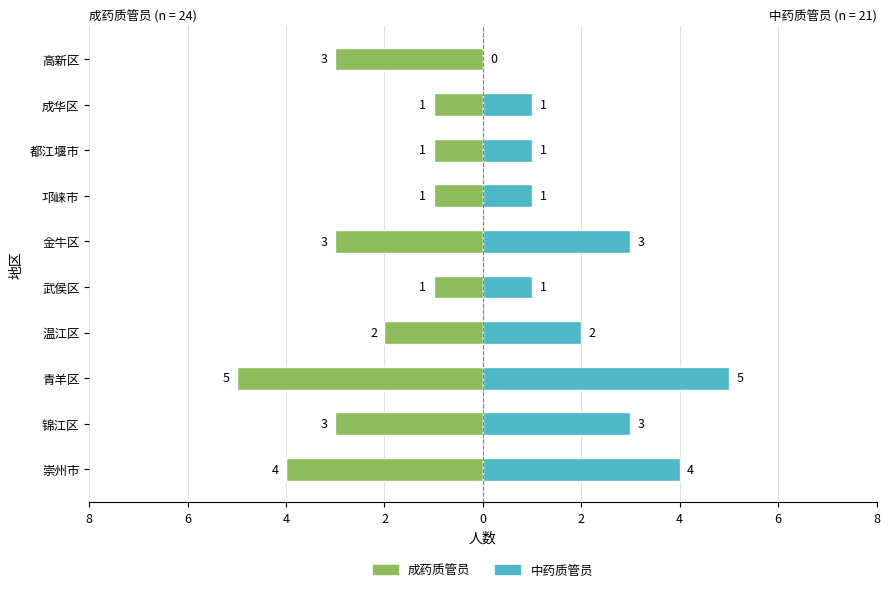

The 中药质管员 series shows 3 at 金牛区. True or false?

True